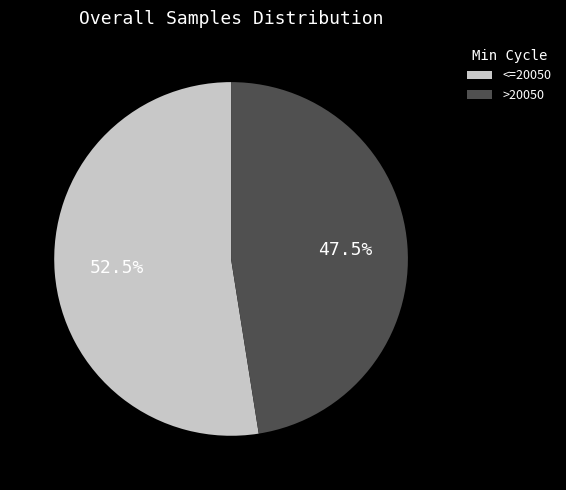

How many segments does this pie chart have?

2